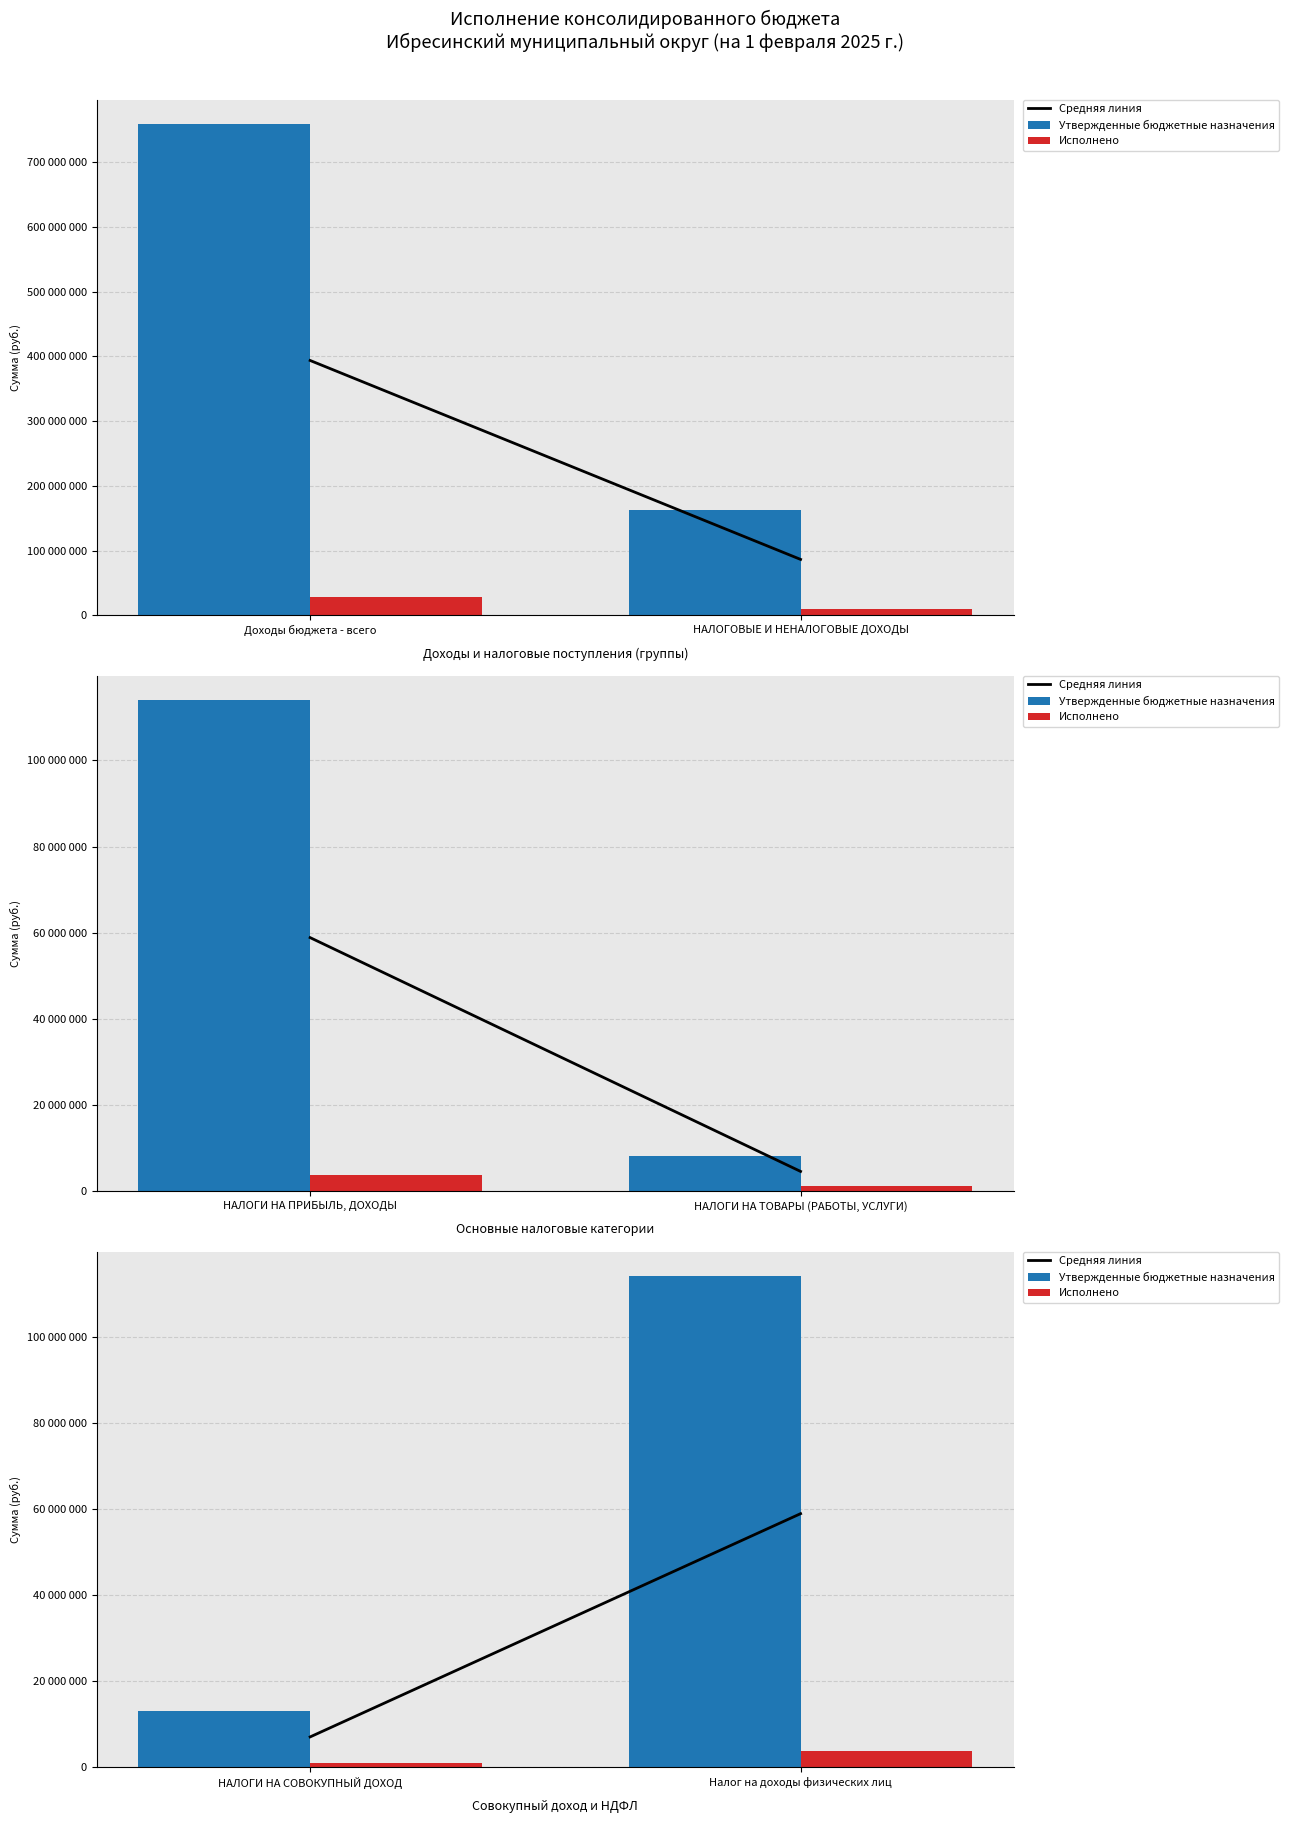

What is the label of the 2nd bar from the right?

НАЛОГИ НА СОВОКУПНЫЙ ДОХОД